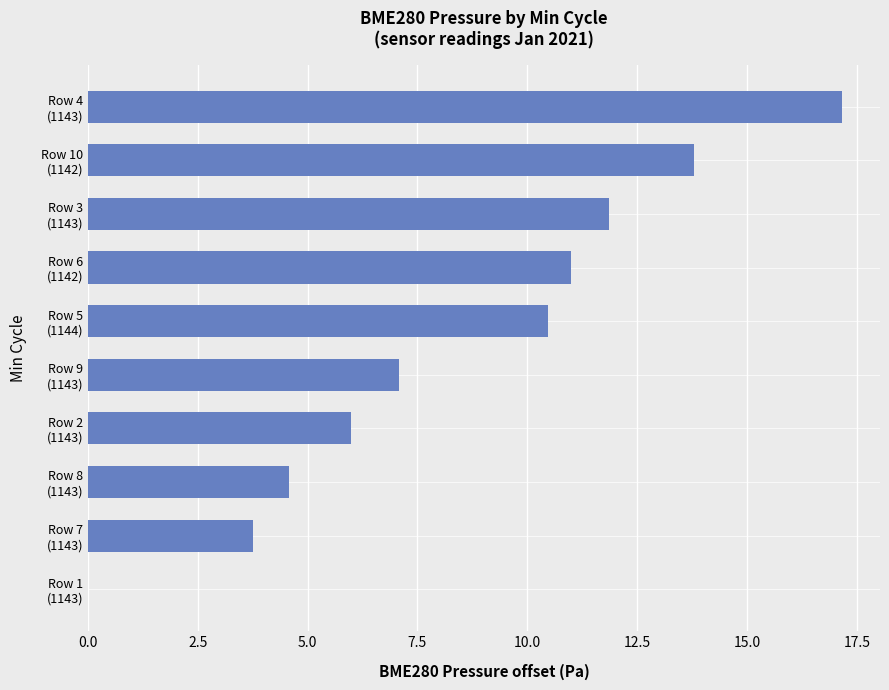

Count the number of values greater than 10.

5